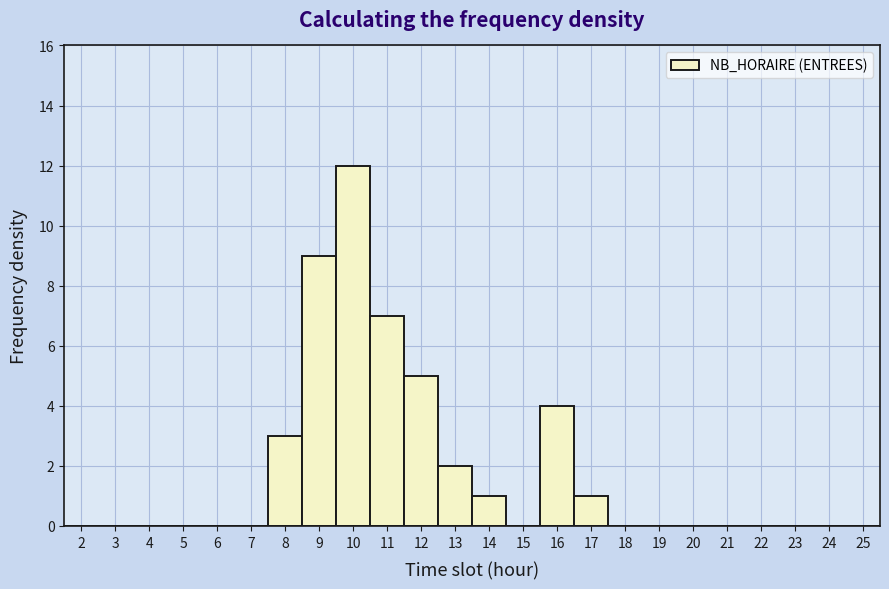

How tall is the bar that spans 10.5 to 11.5 on the x-axis? The values are not printed on the chart, so give them approximately, as read against the axis.

7